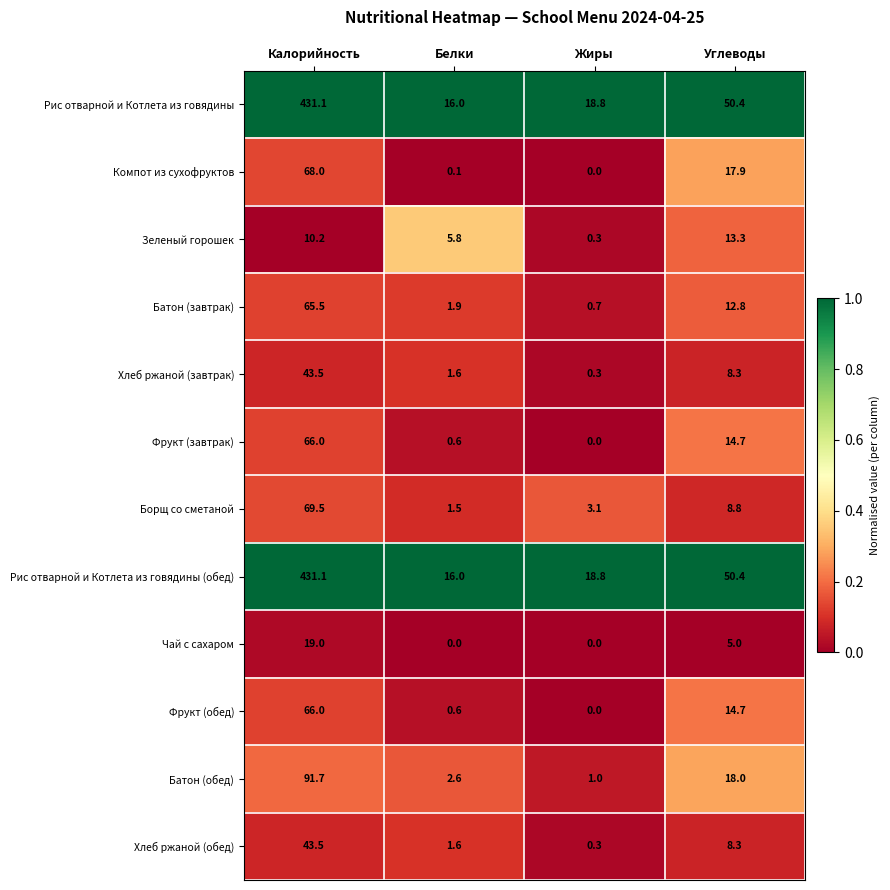

Read the Батон (завтрак) value at Жиры.

0.7